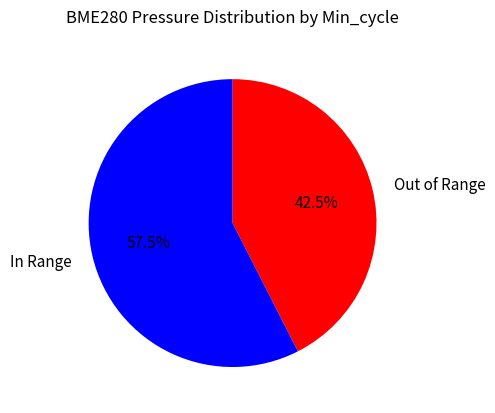

Count the number of slices in the pie.

2